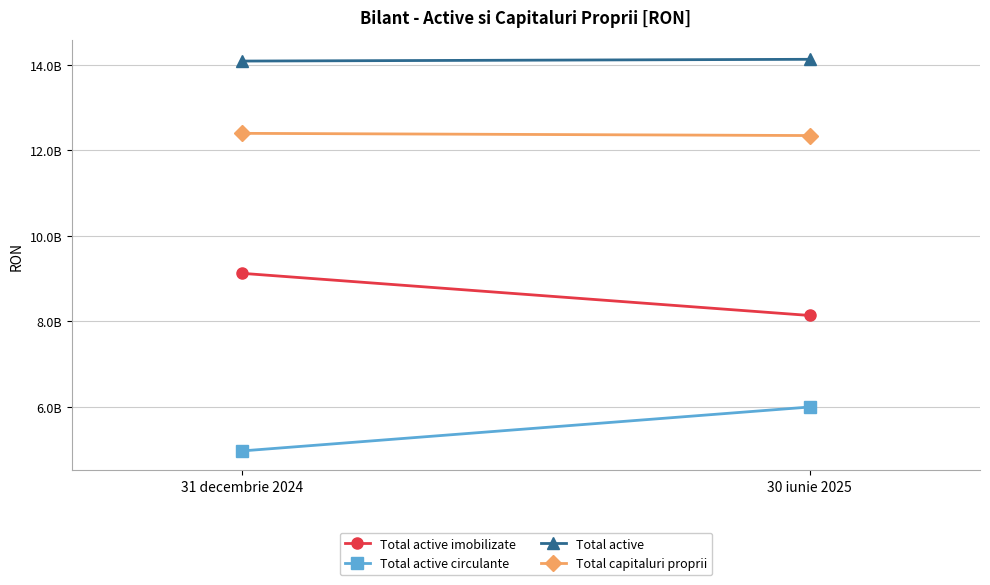

Which series changed the most between 31 decembrie 2024 and 30 iunie 2025?

Total active circulante